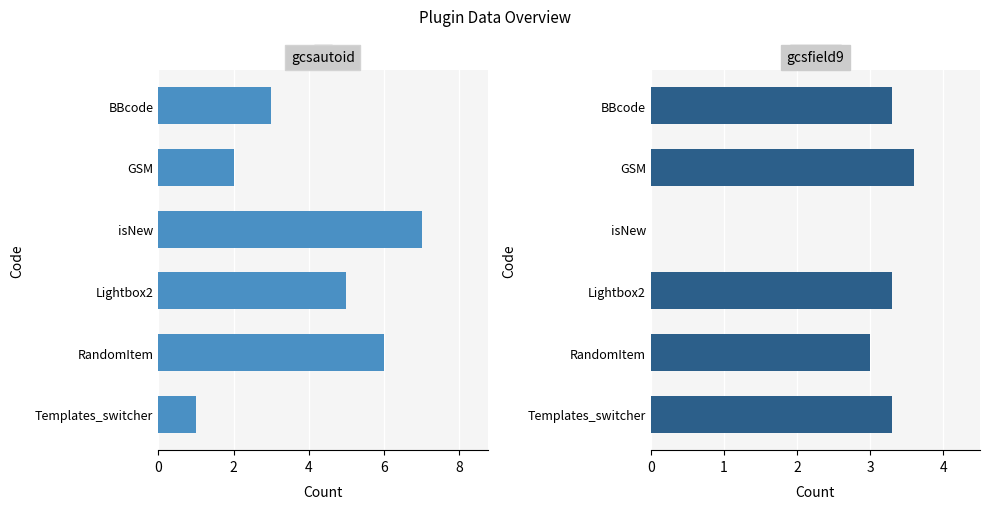

The value of gcsfield9 at RandomItem is 1.1. True or false?

False